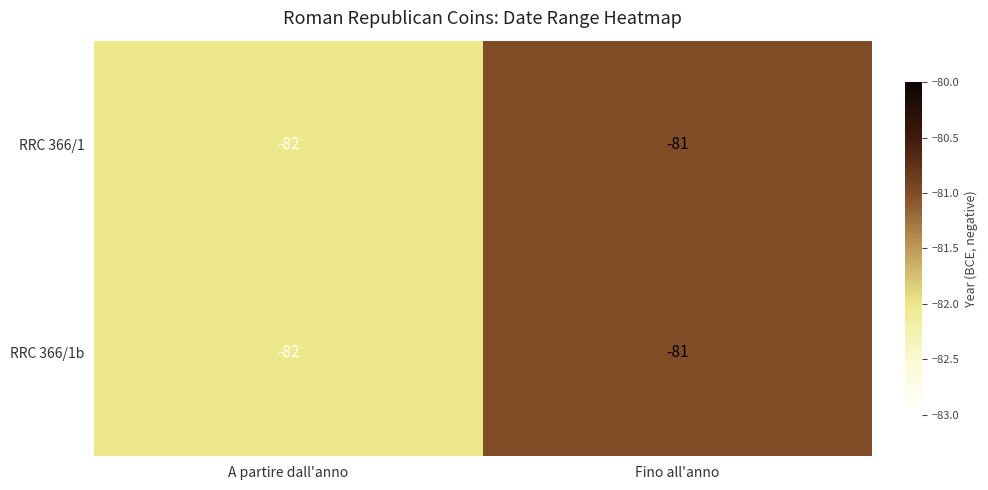

Which category has the highest value in the RRC 366/1 series?

Fino all'anno